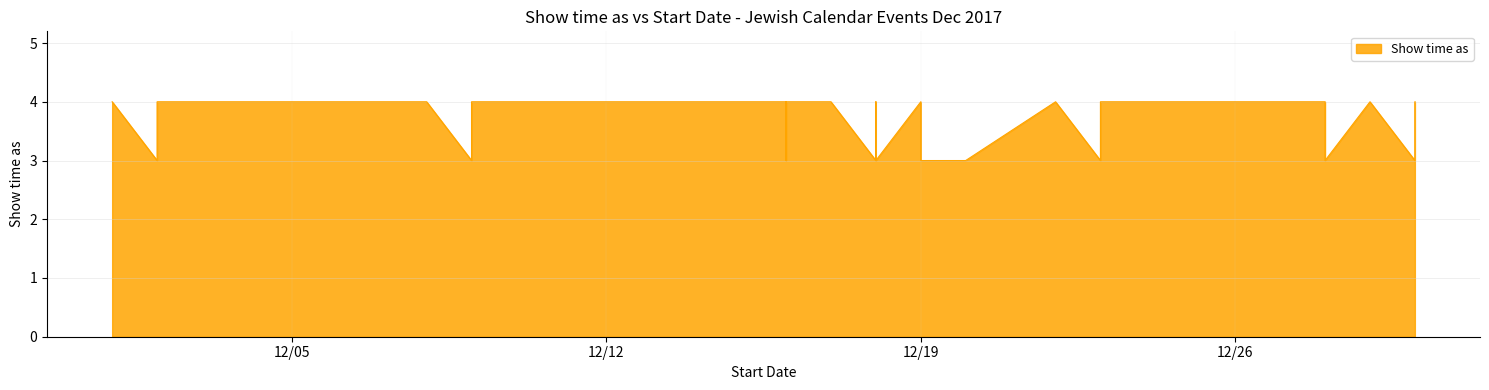

Which label corresponds to the largest value in the chart?

12/1/2017